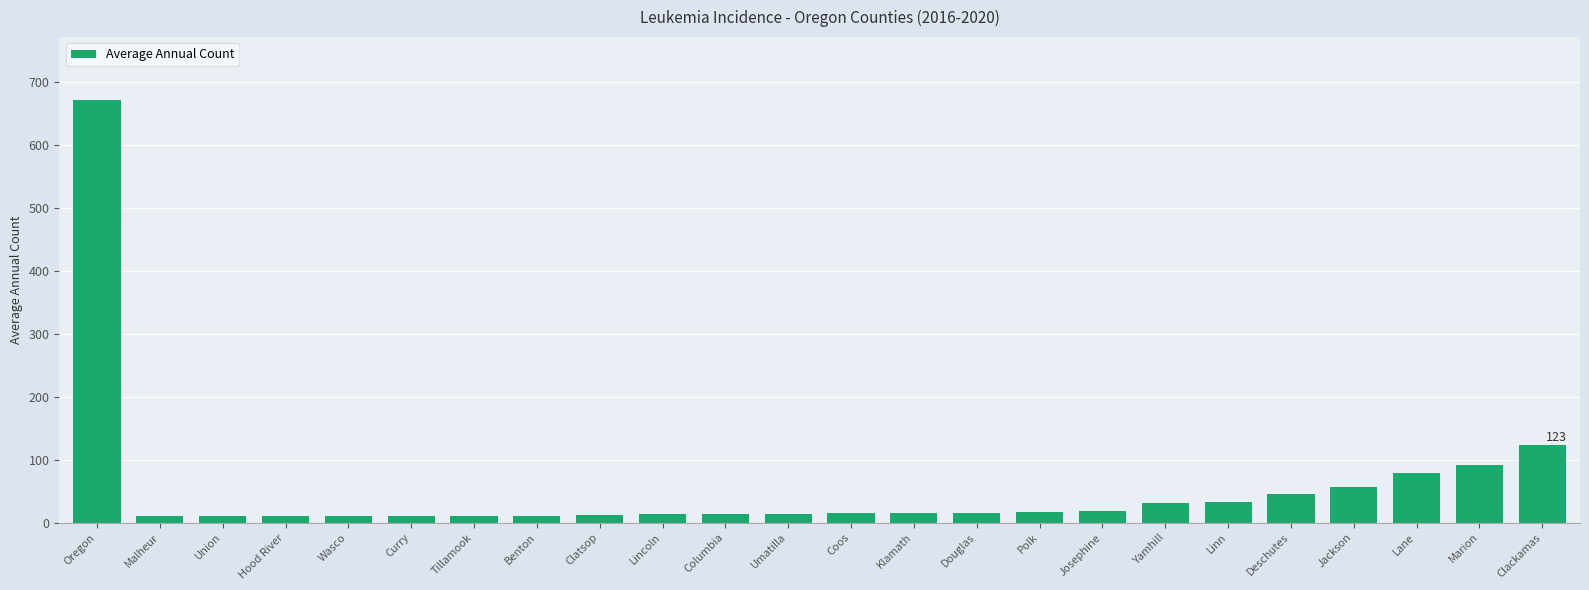

Which category has the highest value across all series?

Oregon